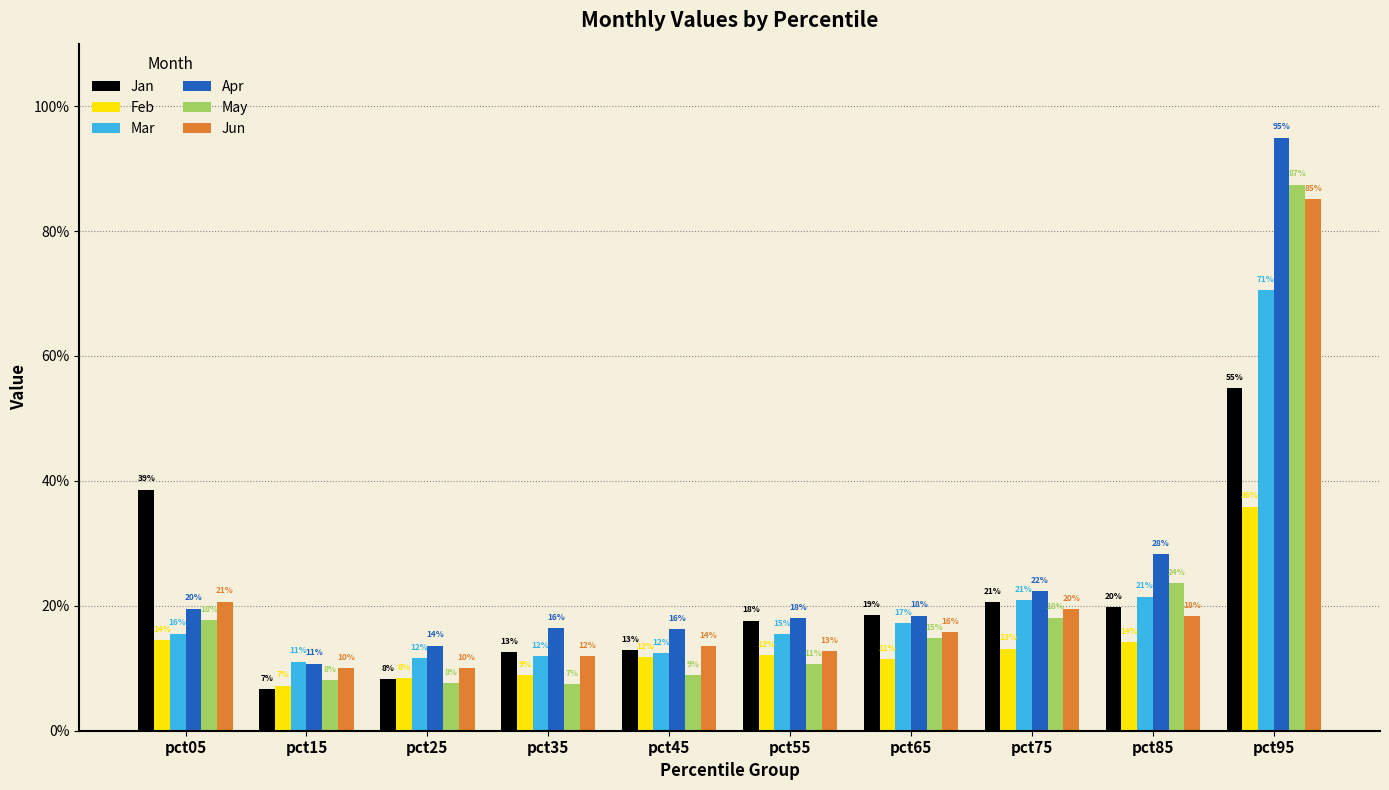

Between pct65 and pct95, which series saw the biggest shift?

Apr